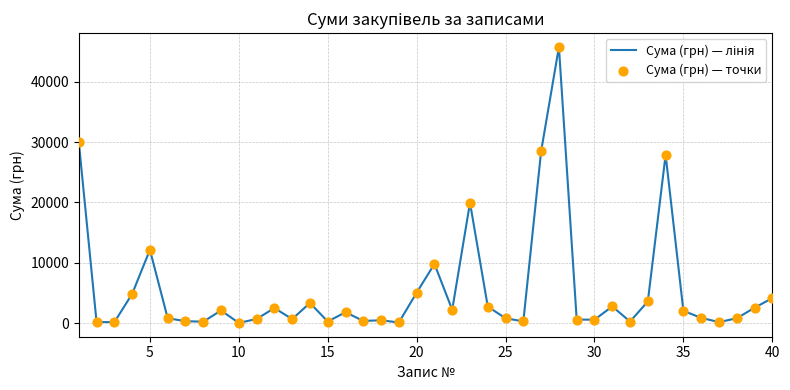

What is the difference between the maximum and minimum values?

45694.4